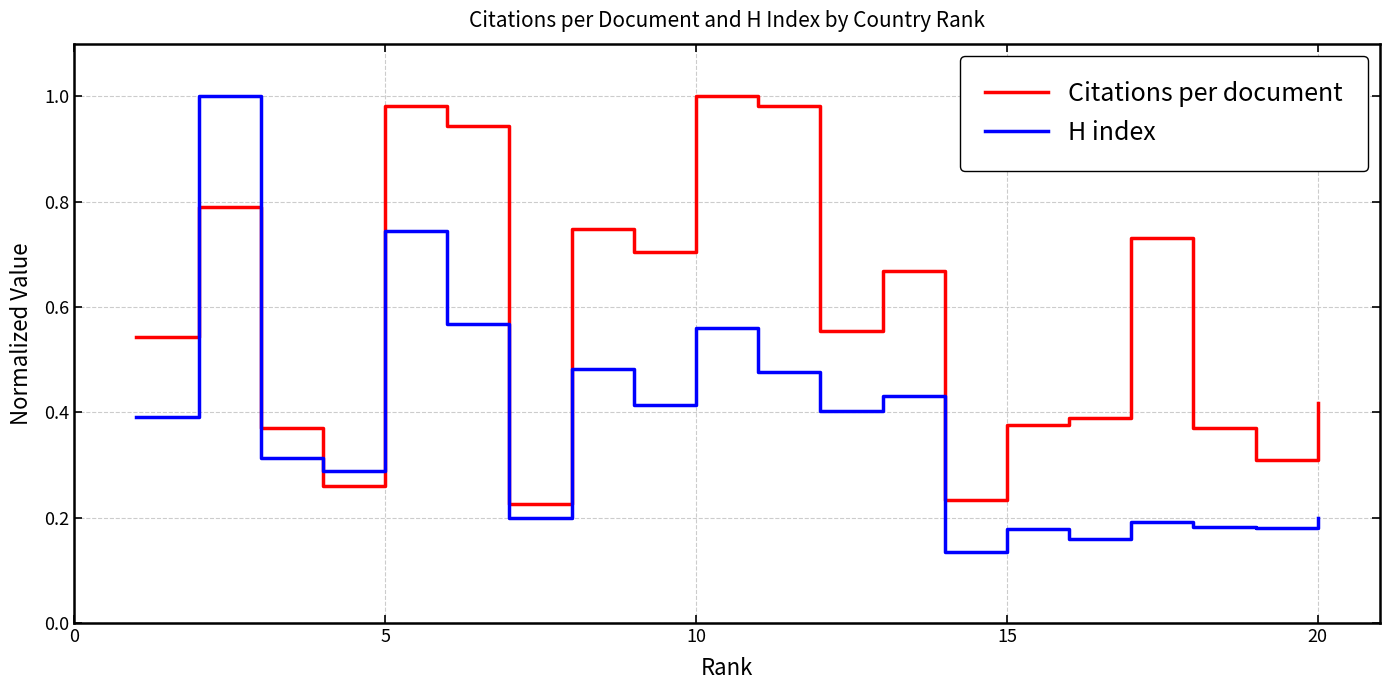

True or false: Citations per document and H index intersect in this chart.

True